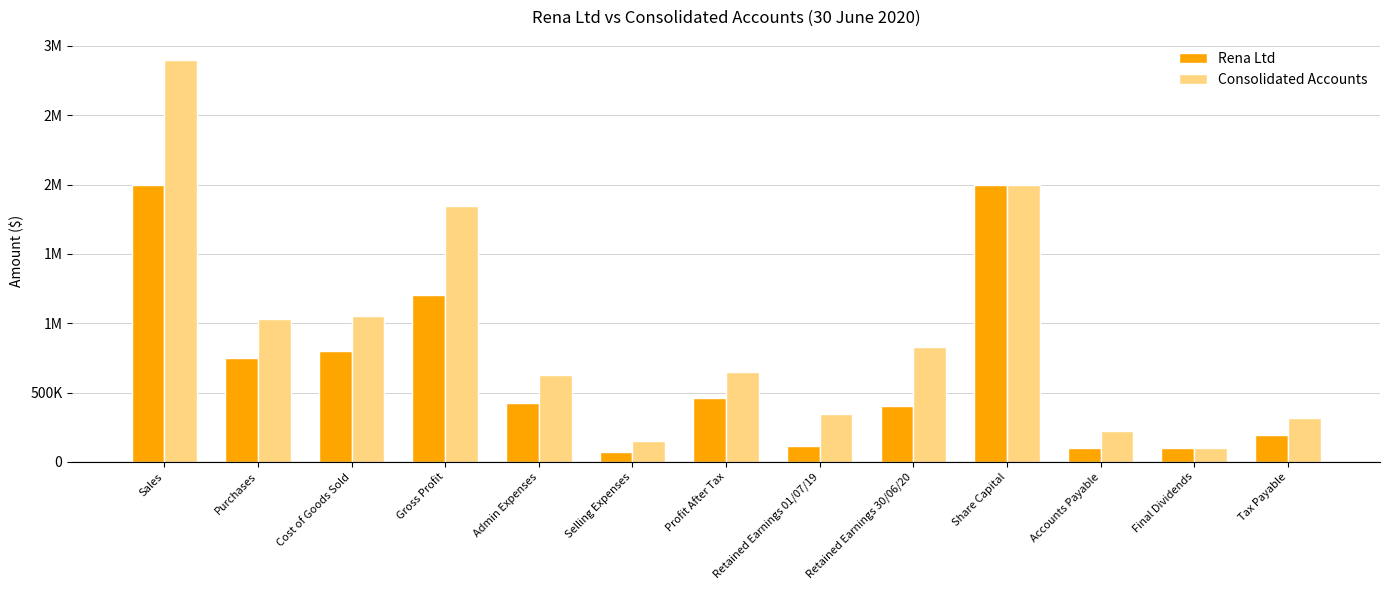

The Rena Ltd series shows 2000000 at Sales. True or false?

True